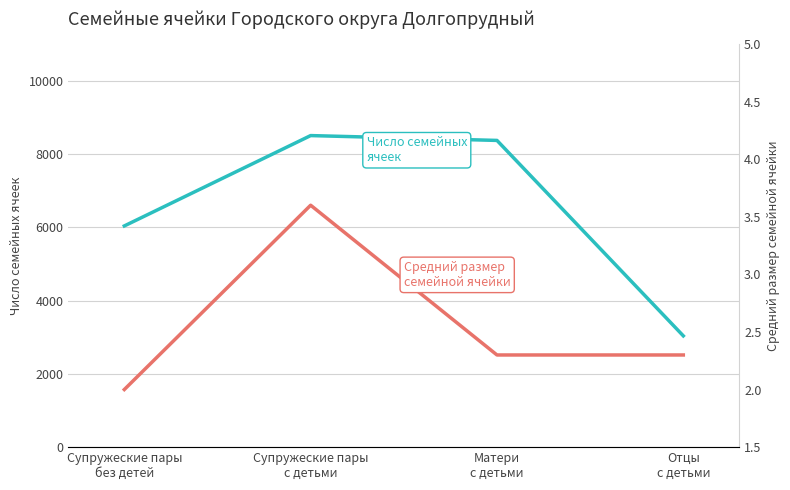

Is it true that Число семейных ячеек equals 3036.0 at Отцы
с детьми?

True